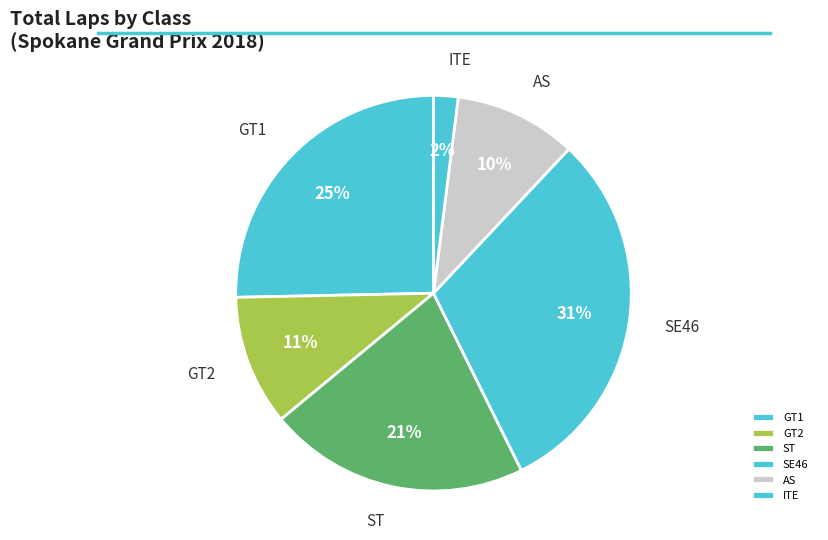

What percentage is the GT2 slice, to the nearest percent?

11%